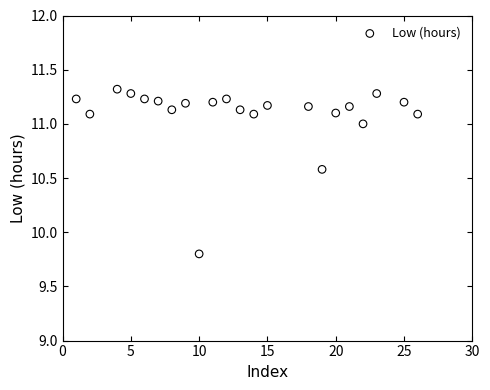

What Y value in the scatter plot is closest to 10?

9.8